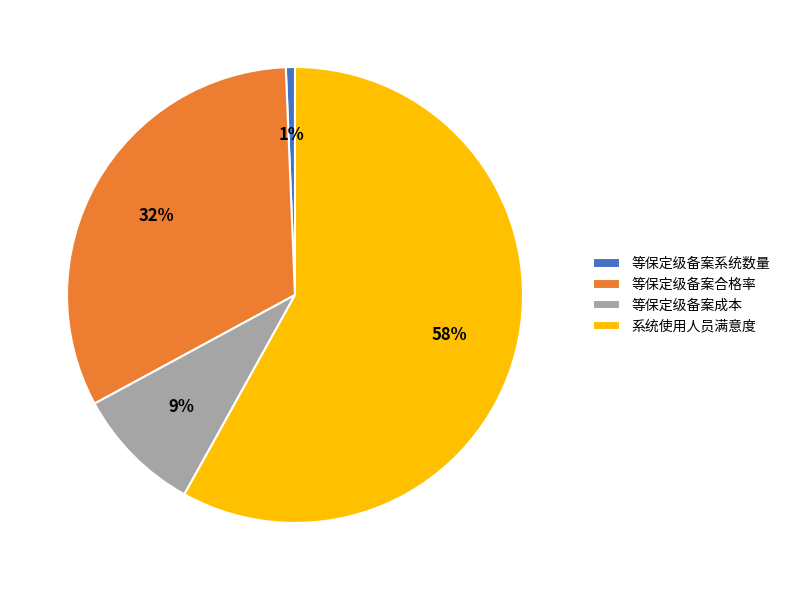

Do 系统使用人员满意度 and 等保定级备案合格率 together represent more than half of the pie?

Yes